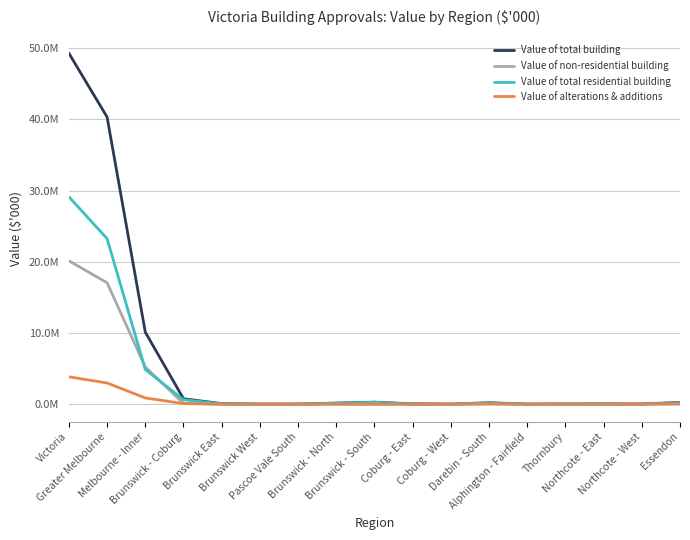

Where does the Value of non-residential building series first go above 30427?

Victoria